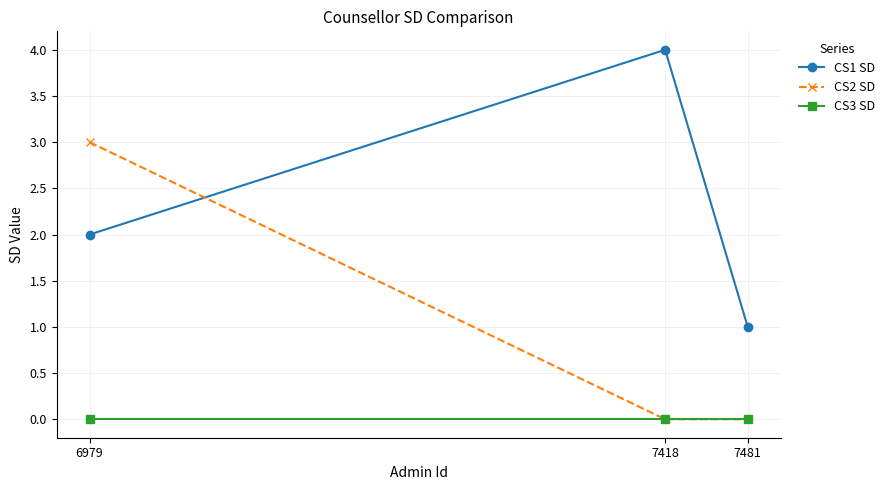

At 6979, list the series in order from largest to smallest.

CS2 SD, CS1 SD, CS3 SD